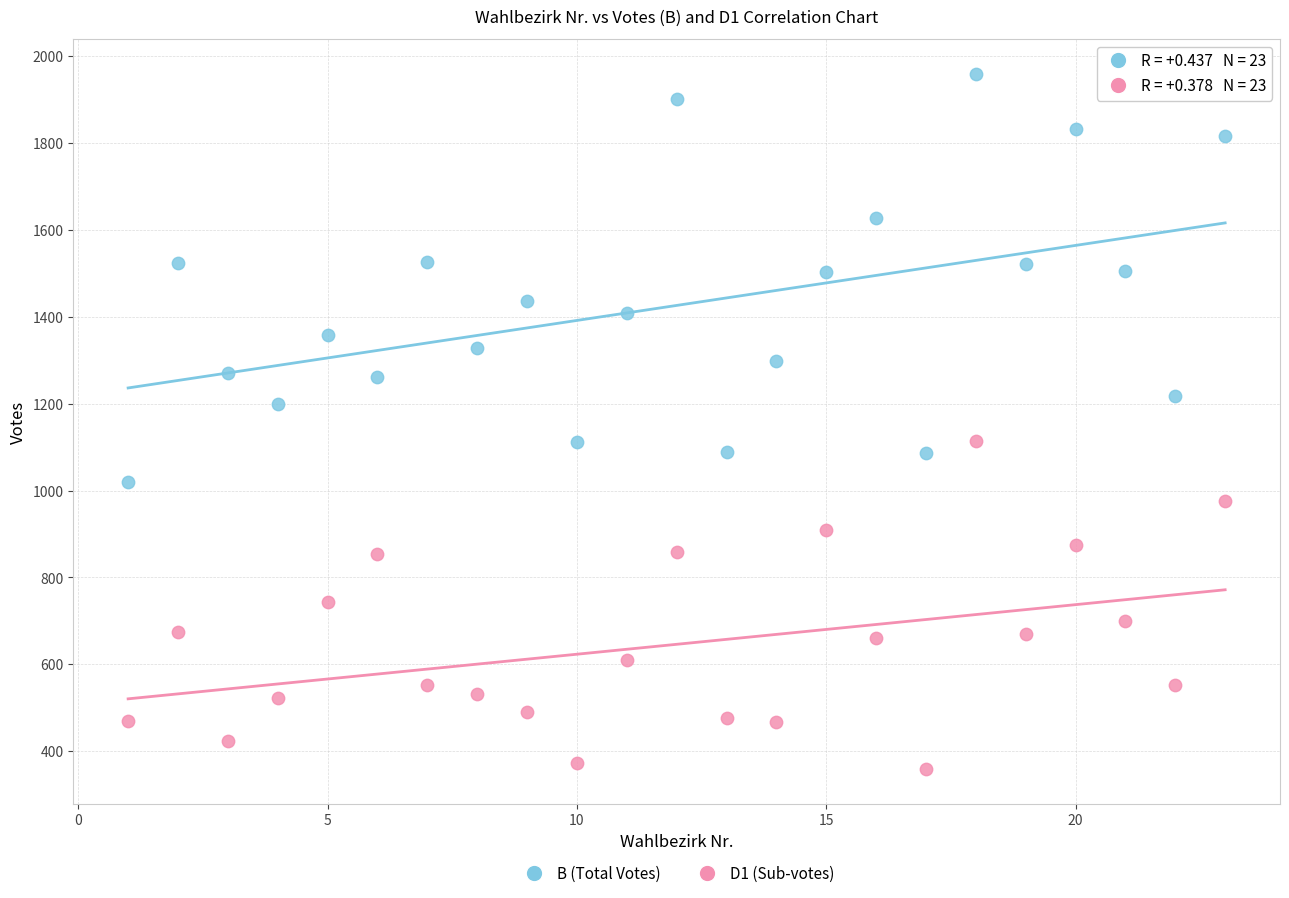

What is the X range (max minus min) for the scatter plot?

22